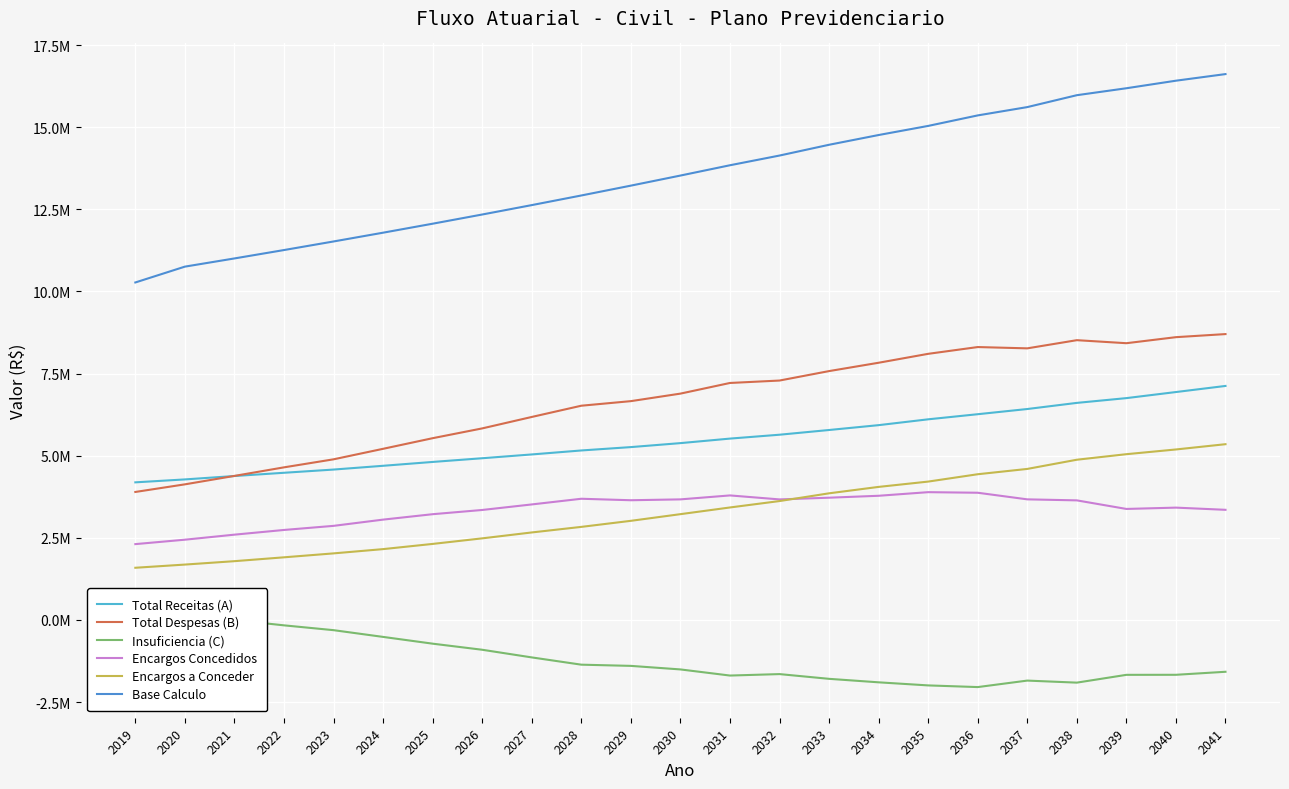

Does the chart display data point markers on the line(s)?

No